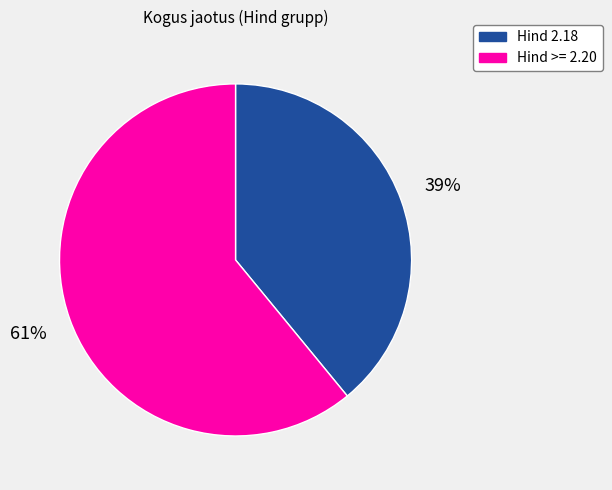

Is it true that Hind >= 2.20 is 53% of the pie?

False